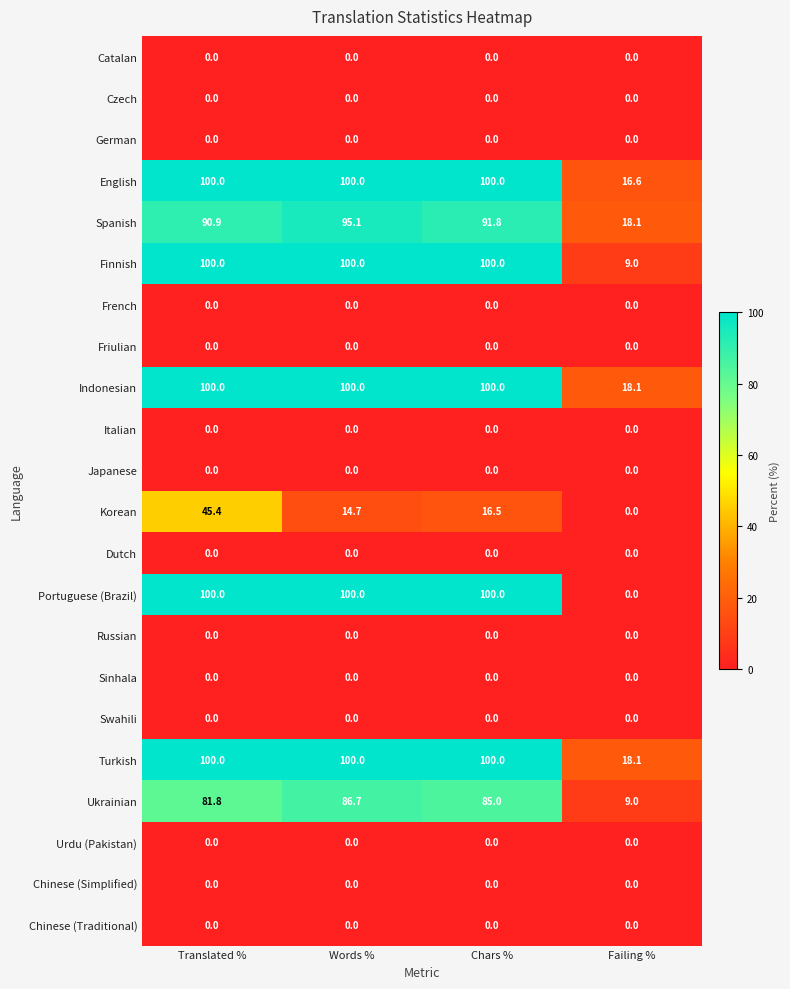

Which category has the highest value in the Spanish series?

Words %